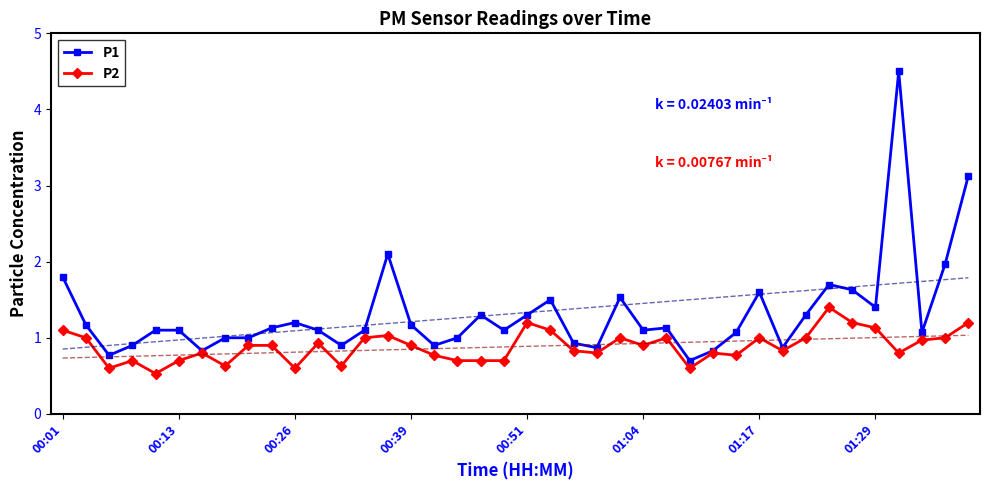

True or false: P1 has more than 1 points higher than both neighbors.

True